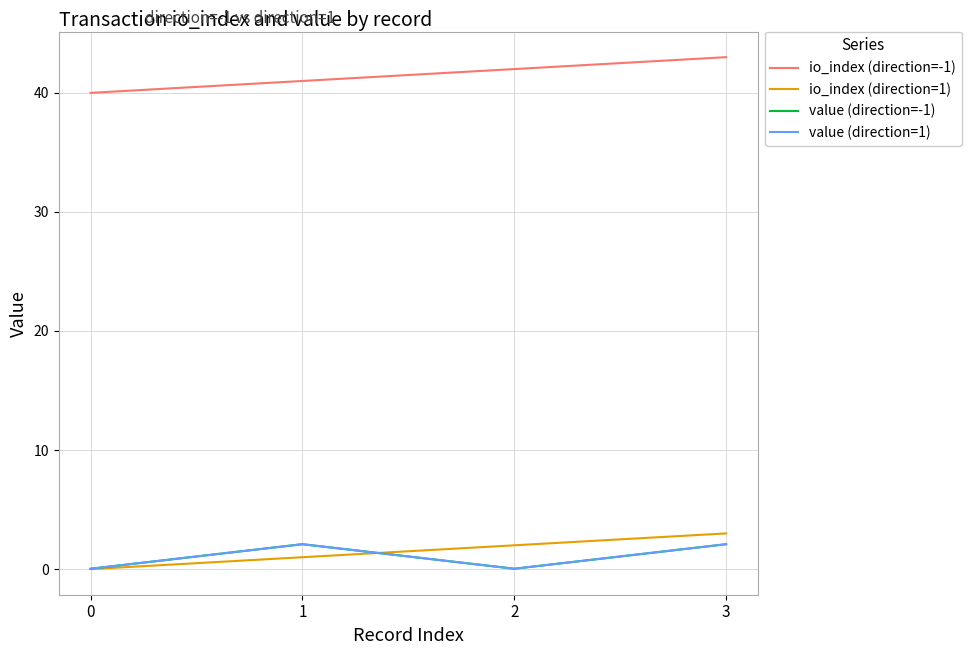

The io_index (direction=-1) series shows 67.4 at 1. True or false?

False